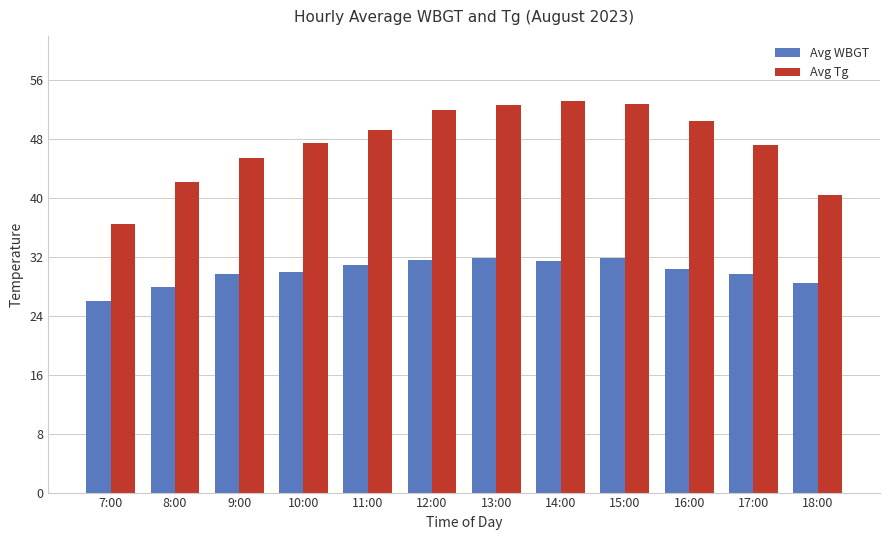

Is it true that Avg WBGT equals 30.3 at 16:00?

True